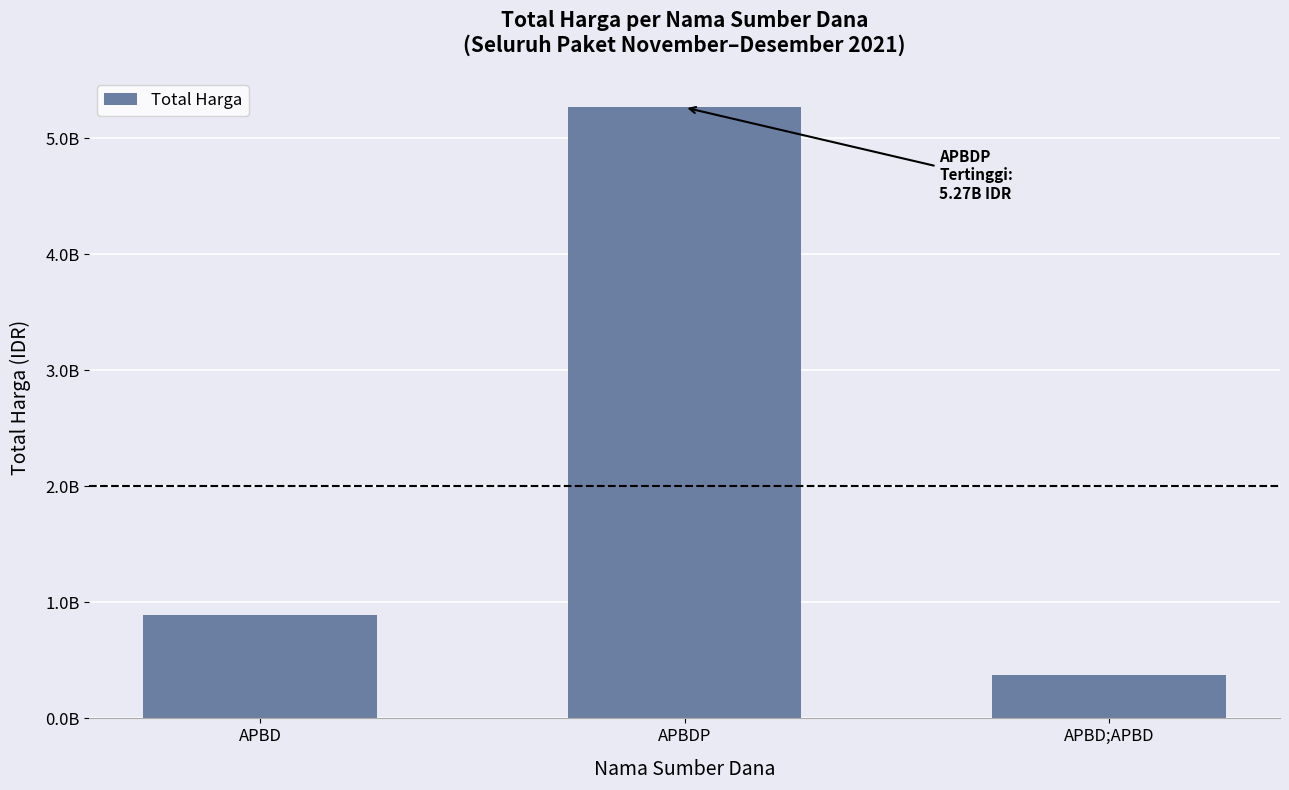

Does the chart contain any negative values?

No